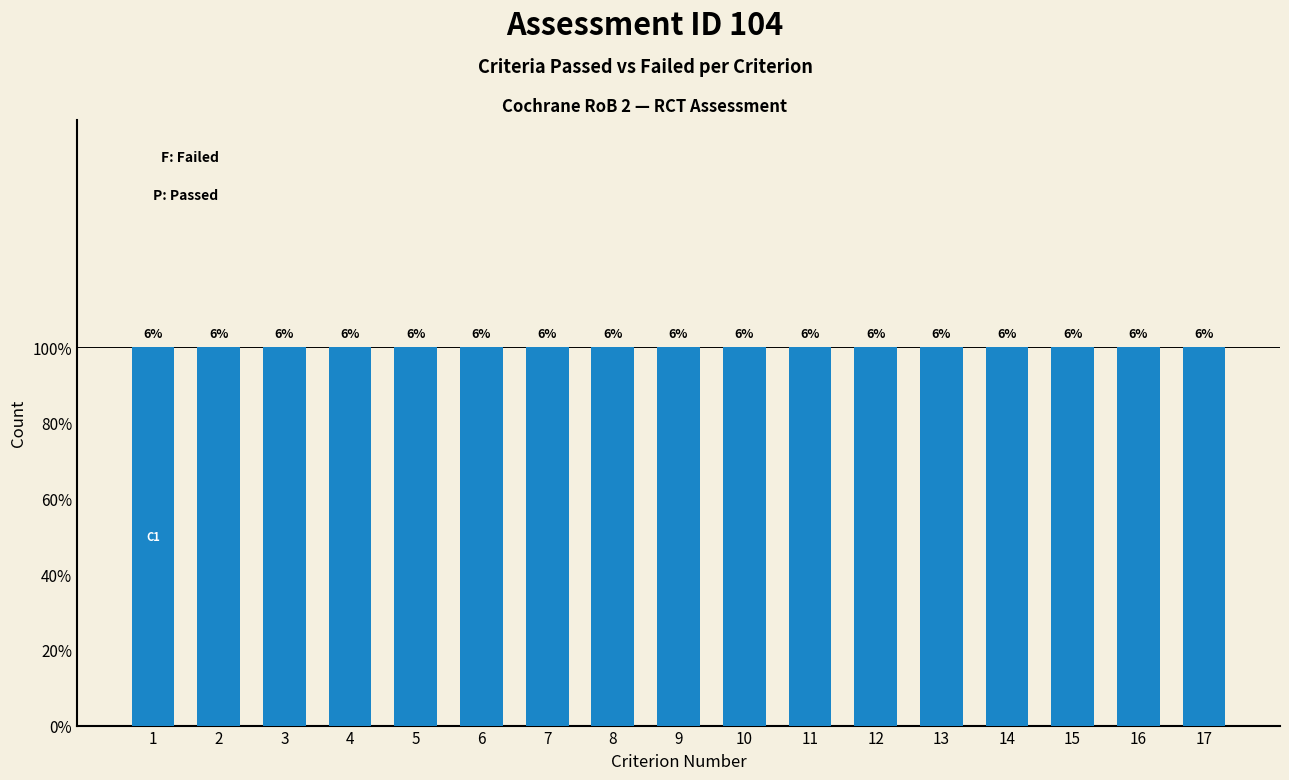

Reading right to left, extract all data points from this chart.

Criteria_Failed: 17=1	16=1	15=1	14=1	13=1	12=1	11=1	10=1	9=1	8=1	7=1	6=1	5=1	4=1	3=1	2=1	1=1
Criteria_Passed: 17=0	16=0	15=0	14=0	13=0	12=0	11=0	10=0	9=0	8=0	7=0	6=0	5=0	4=0	3=0	2=0	1=0